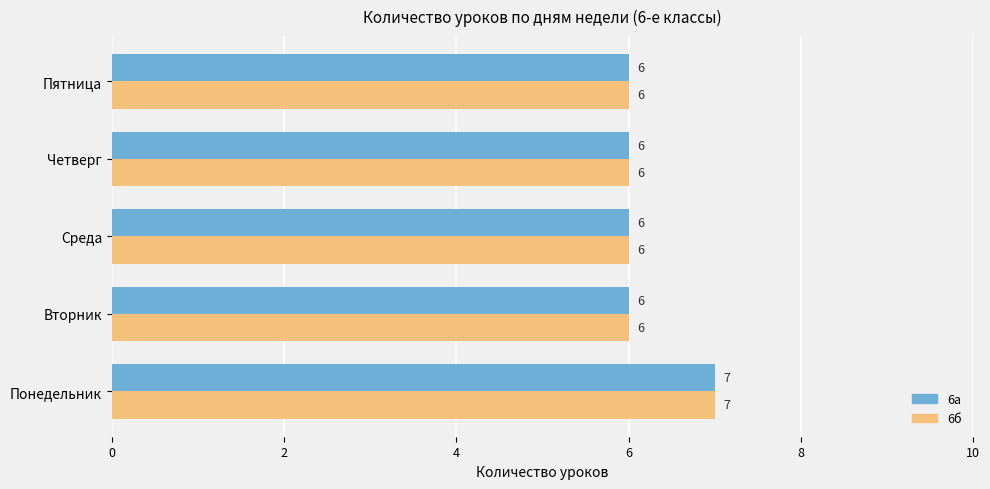

True or false: 6б has a value of 7 at Понедельник.

True